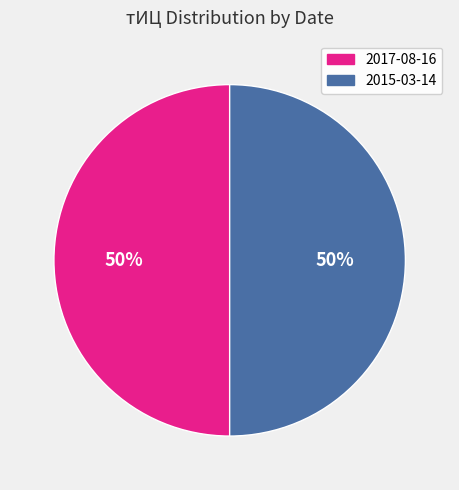

Approximately how many times larger is the value at 2017-08-16 compared to 2015-03-14?

1.0